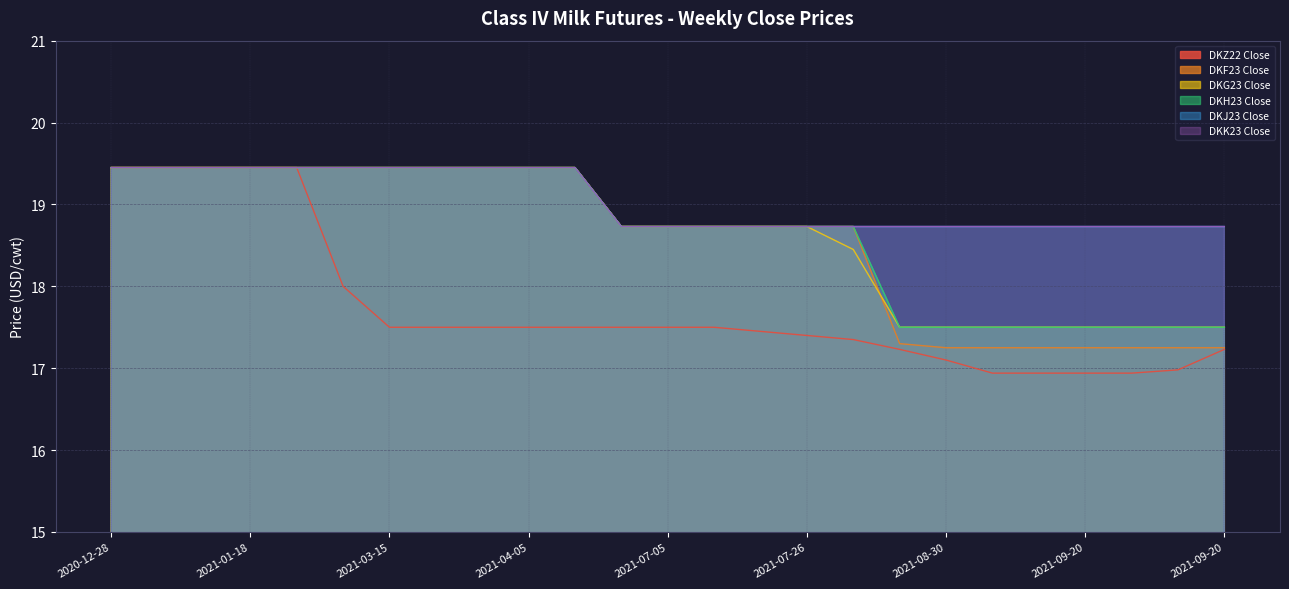

Count the DKJ23 Close values in the range 18 to 19.

14